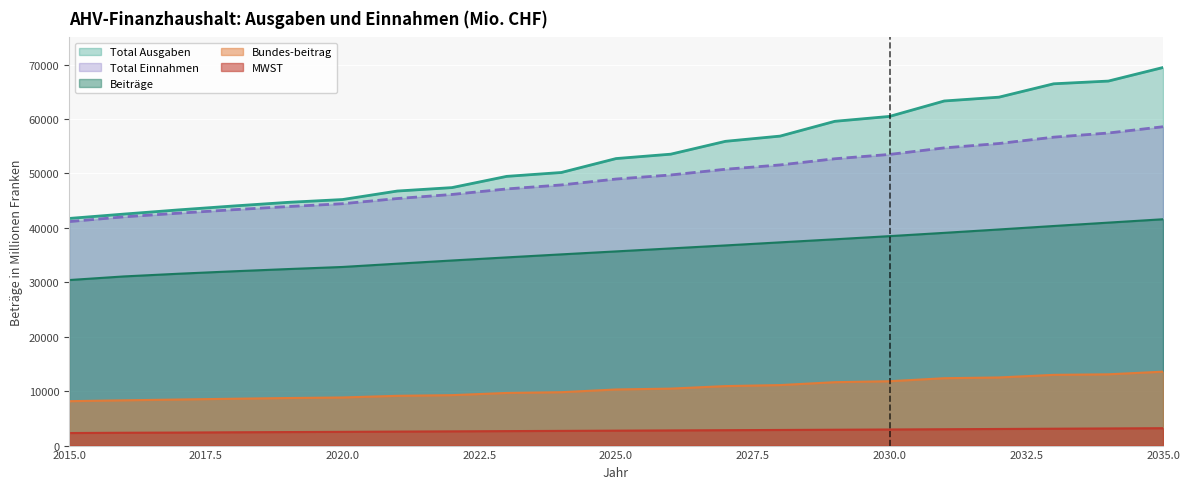

Which category has the highest value across all series?

2035